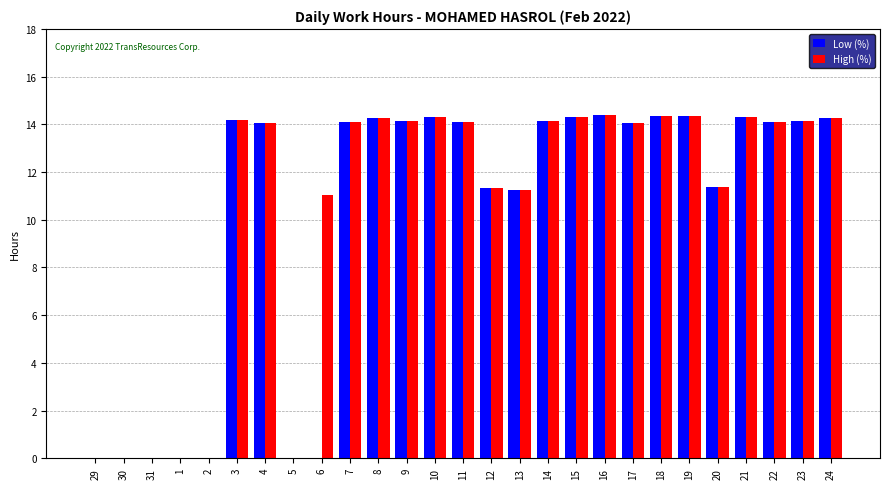

How many distinct data groups are displayed?

2